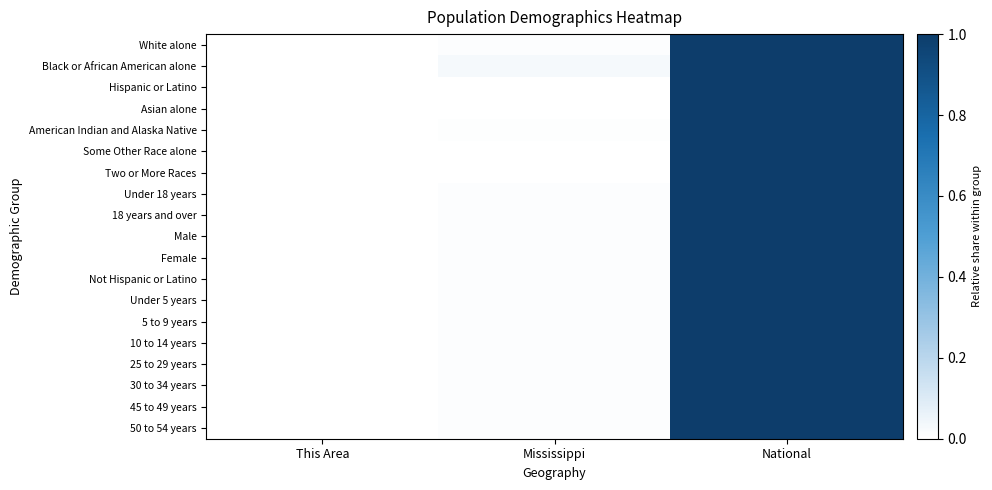

At which category is the sum across all series the highest?

National